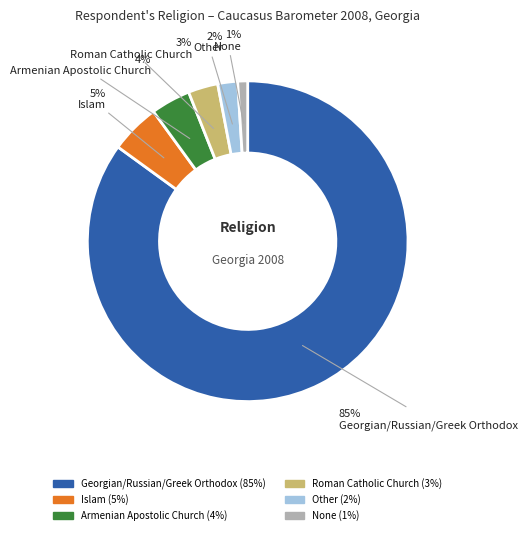

To the nearest percent, what is the difference between the largest and smallest slice percentages?

84%